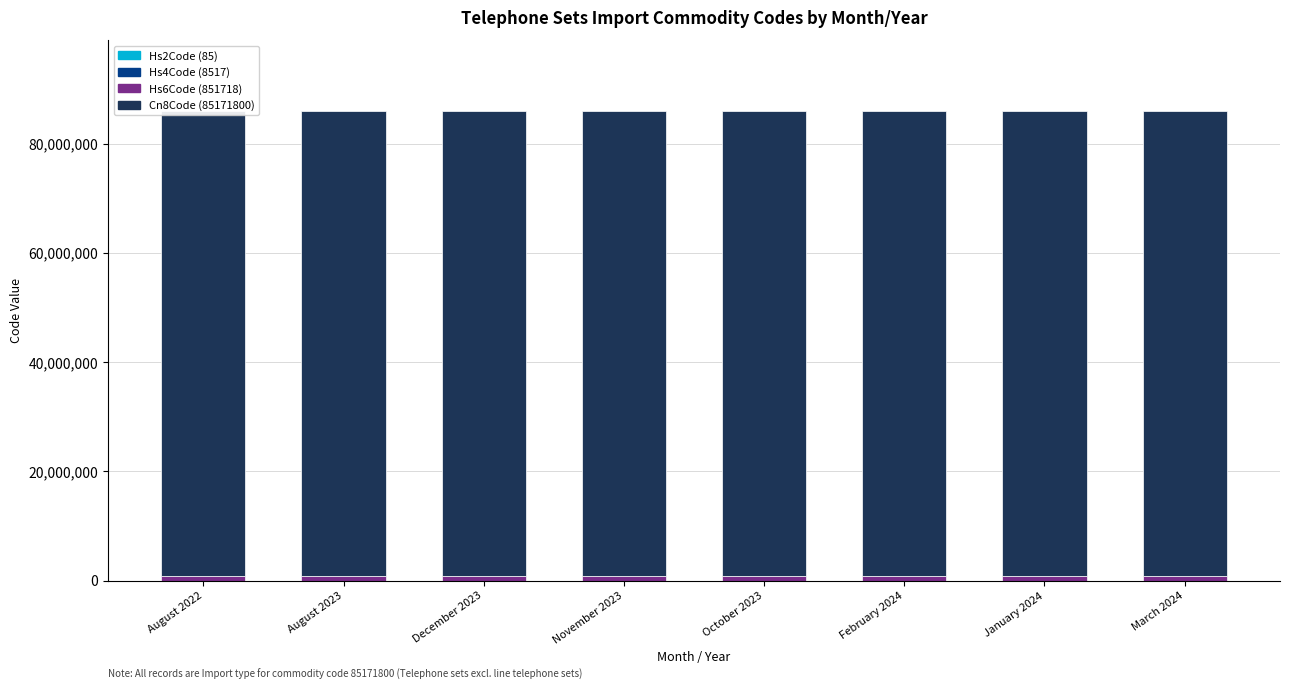

At which category is the sum across all series the highest?

August 2022